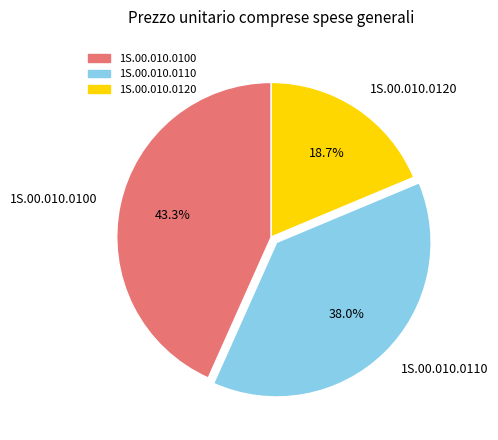

Do 1S.00.010.0110 and 1S.00.010.0120 together represent more than half of the pie?

Yes